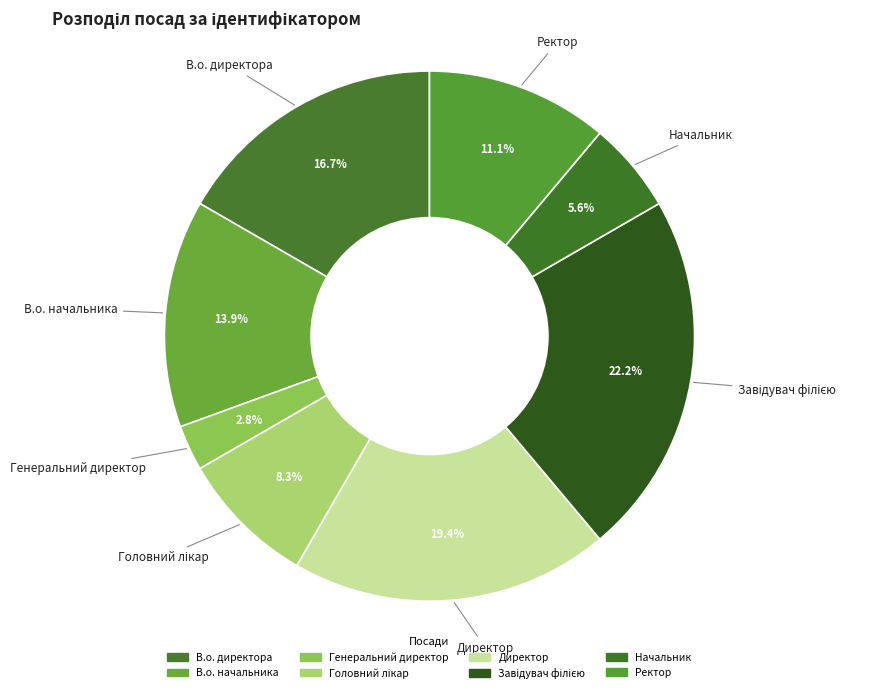

Count the number of slices in the pie.

8